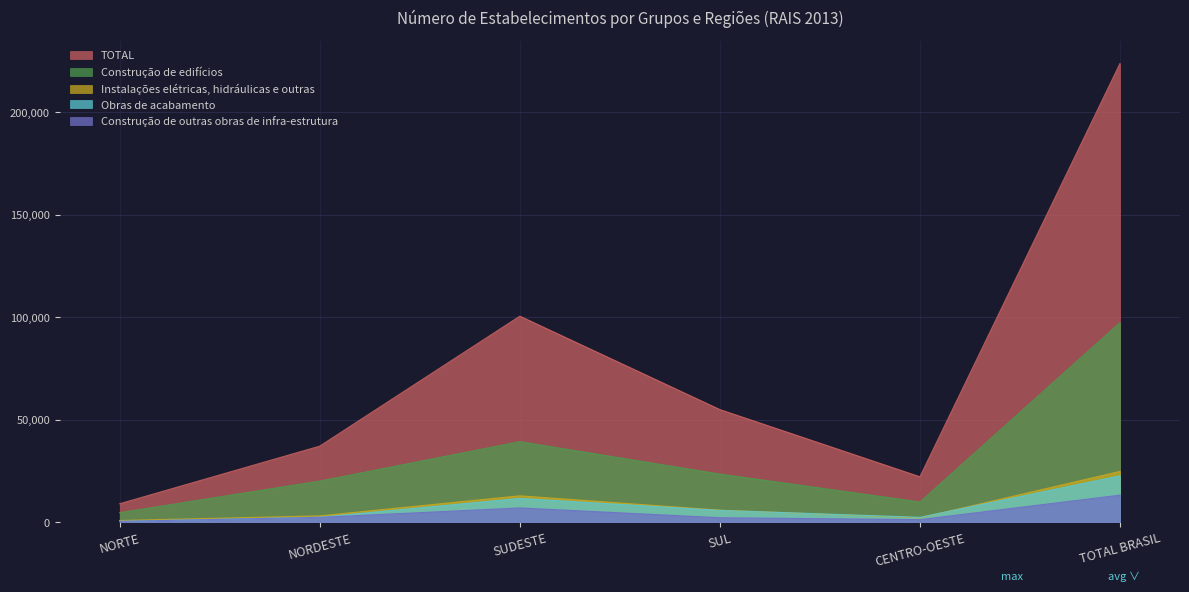

Which series has the largest total across all categories?

TOTAL